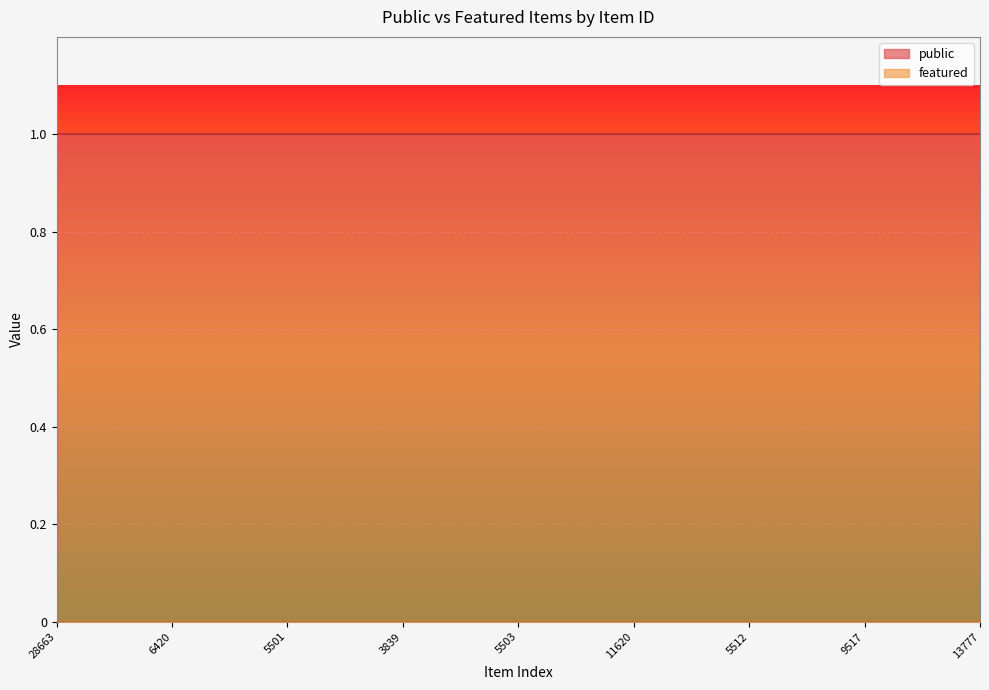

True or false: featured has more than 0 points higher than both neighbors.

False